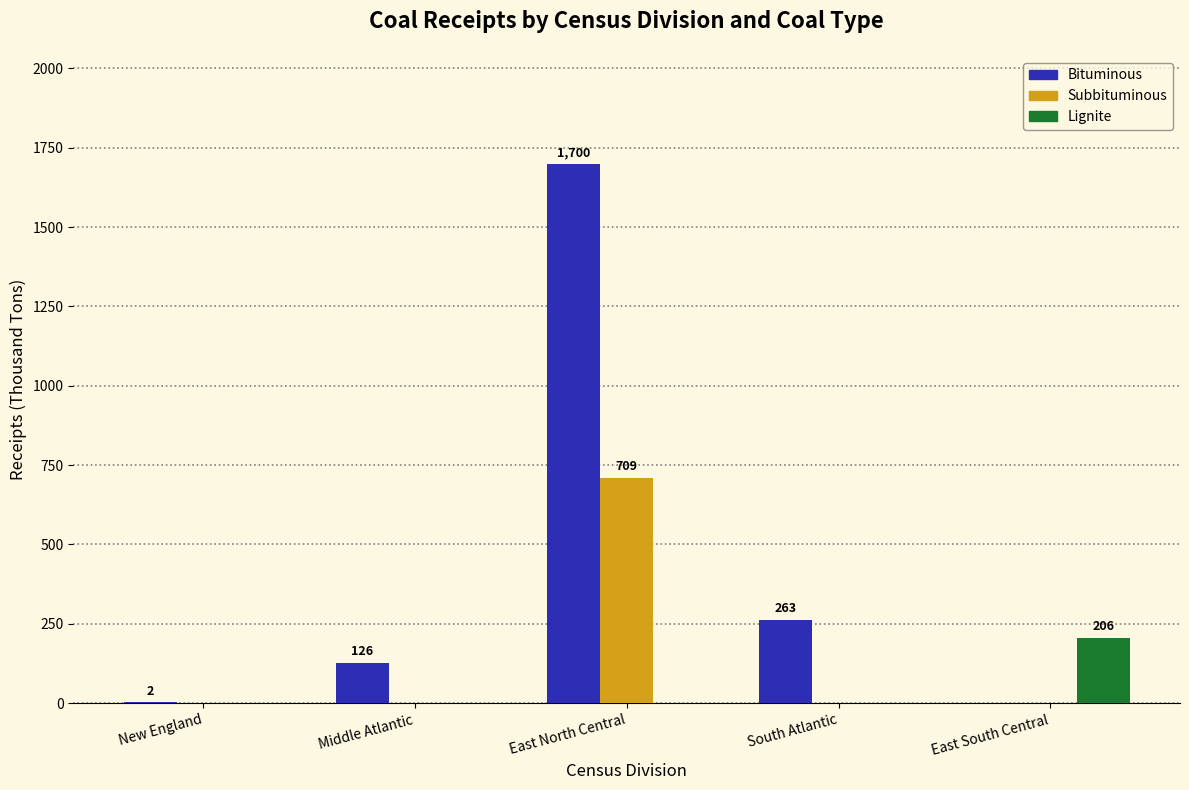

The value of Subbituminous at East South Central is 214. True or false?

False